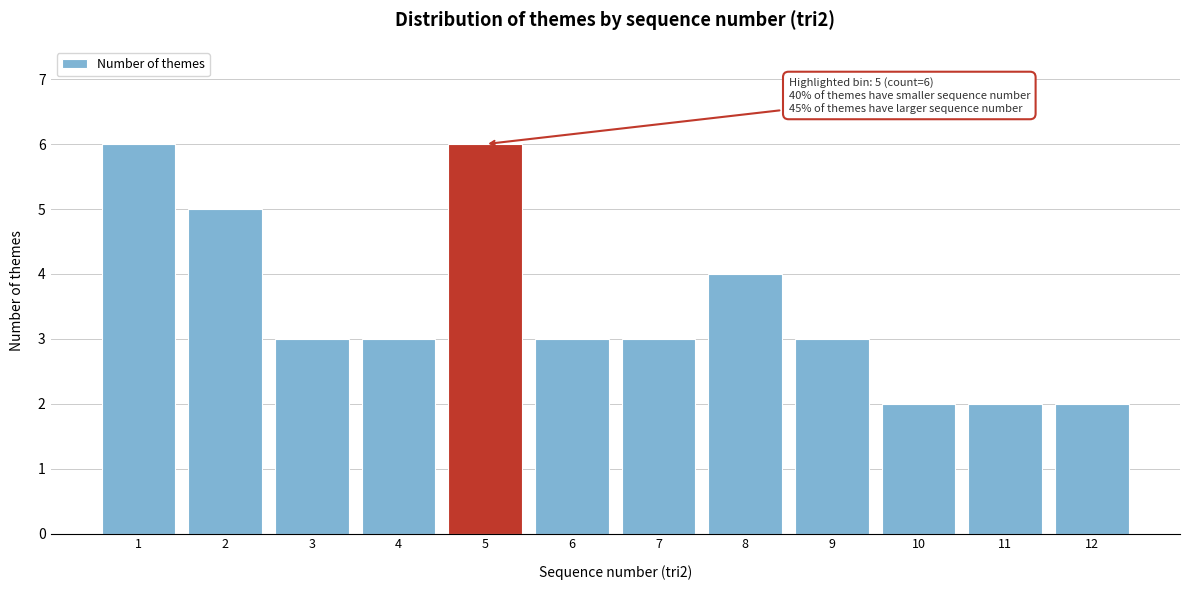

Reading right to left, list all the values displayed in this chart.

2	2	2	3	4	3	3	6	3	3	5	6